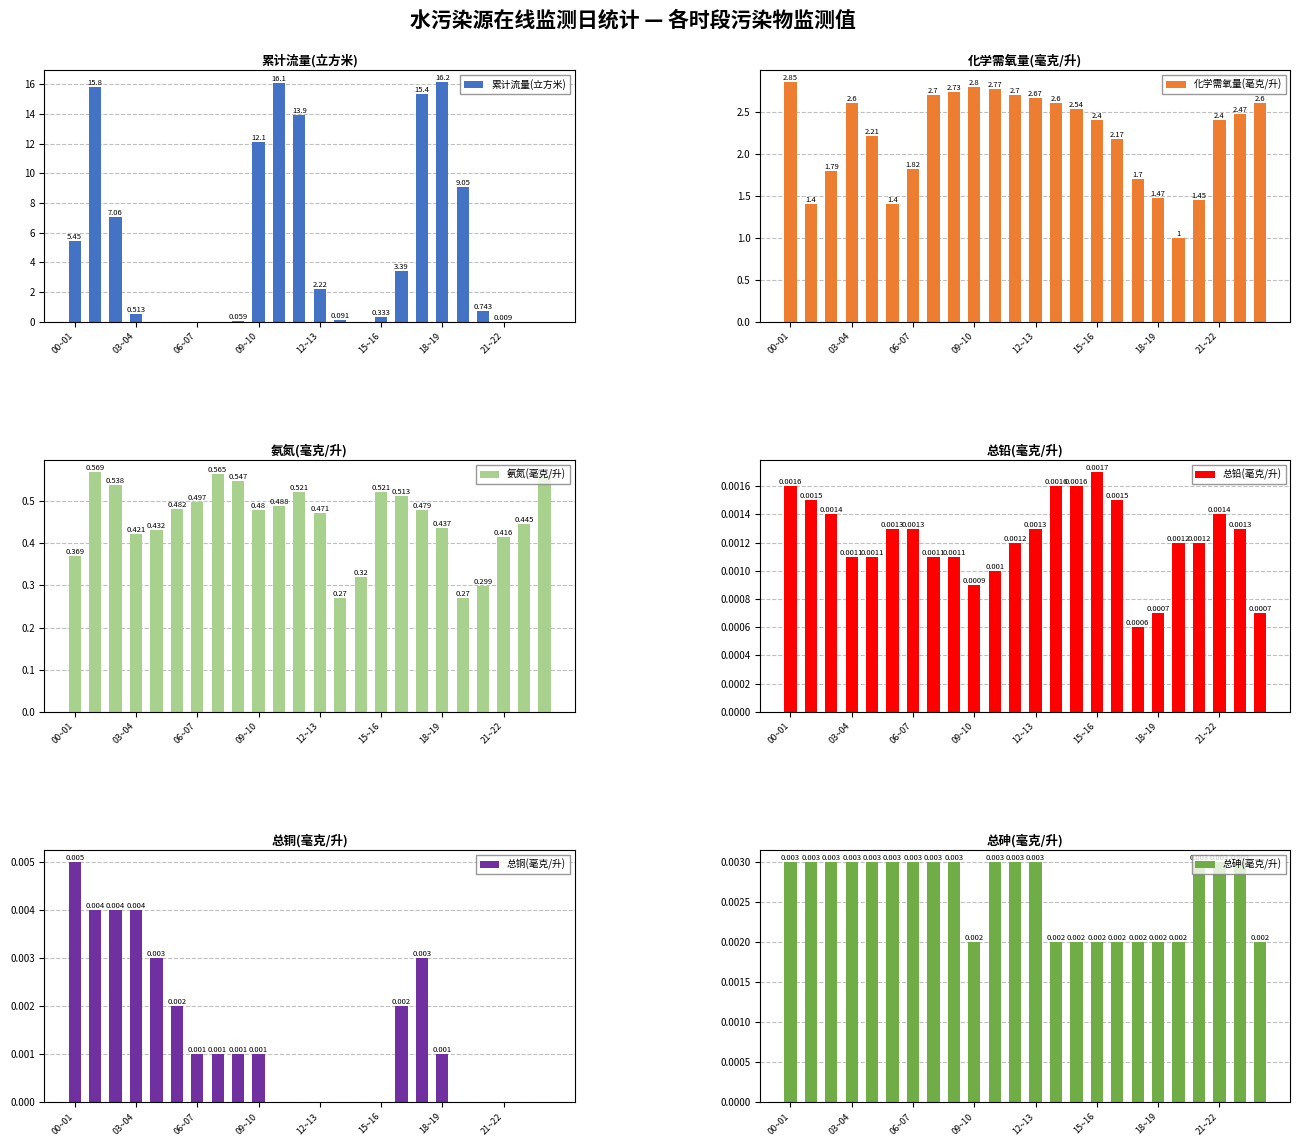

What is the difference between the second highest and second lowest values in the 化学需氧量(毫克/升) series?

1.4